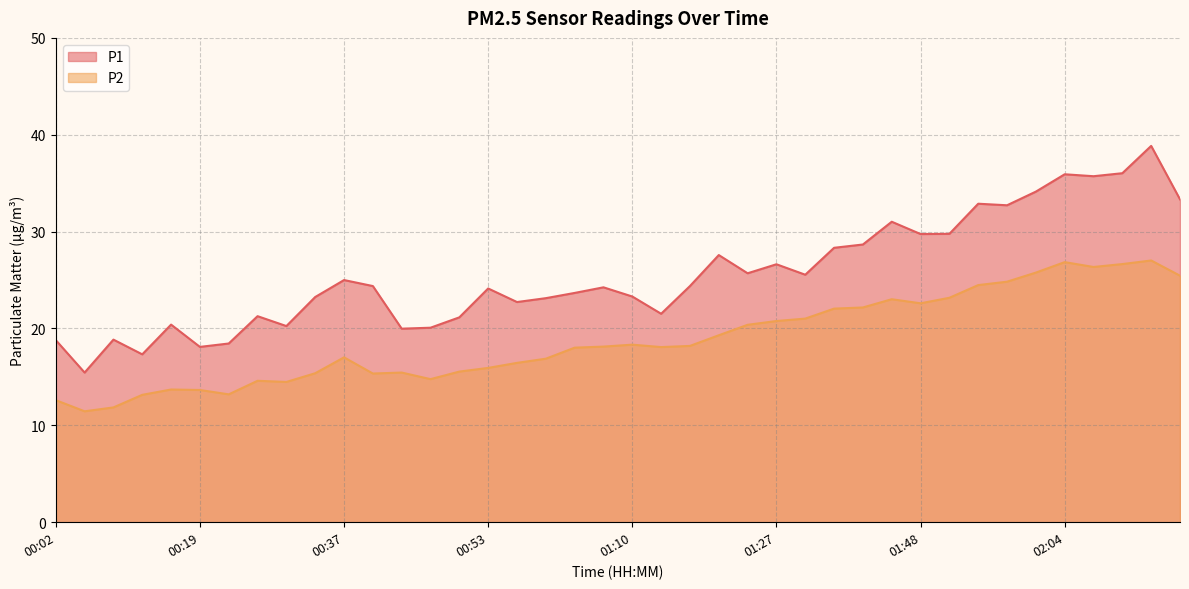

True or false: P1 has a value of 20.1 at 00:47.

True